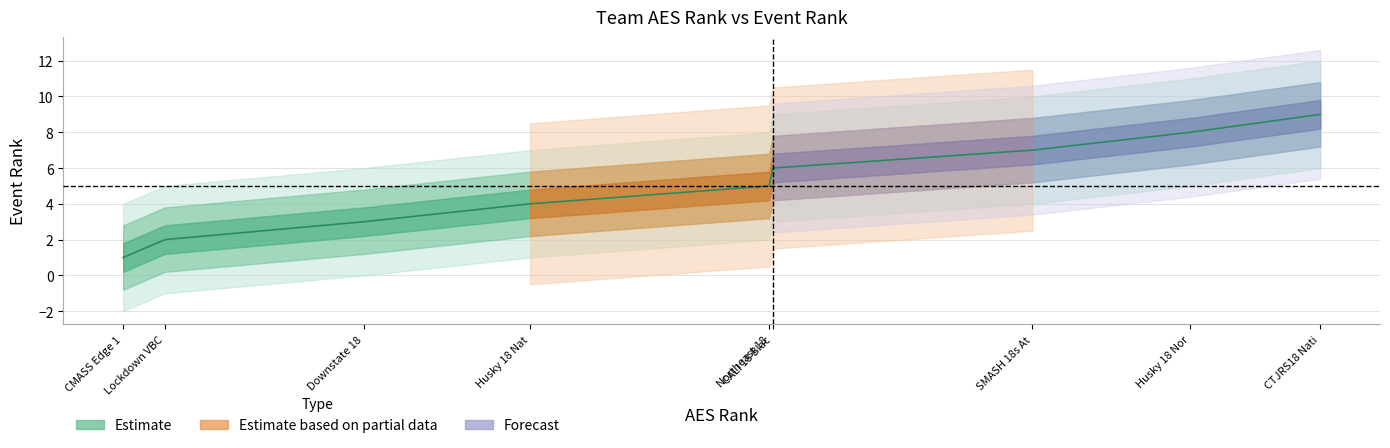

What is the label of the 2nd point from the right?

Husky 18 Nor